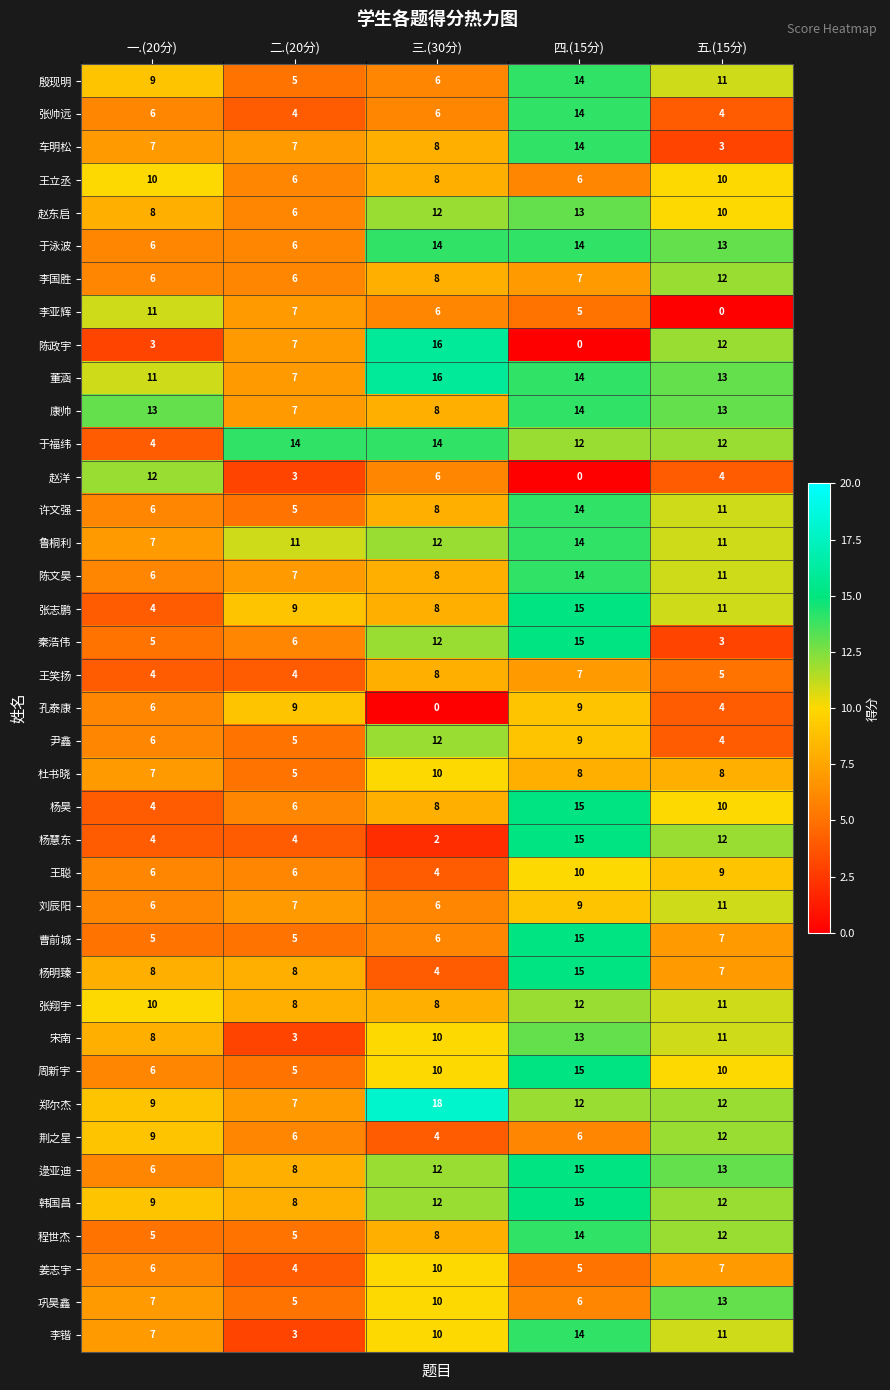

Which category has the highest value across all series?

三.(30分)